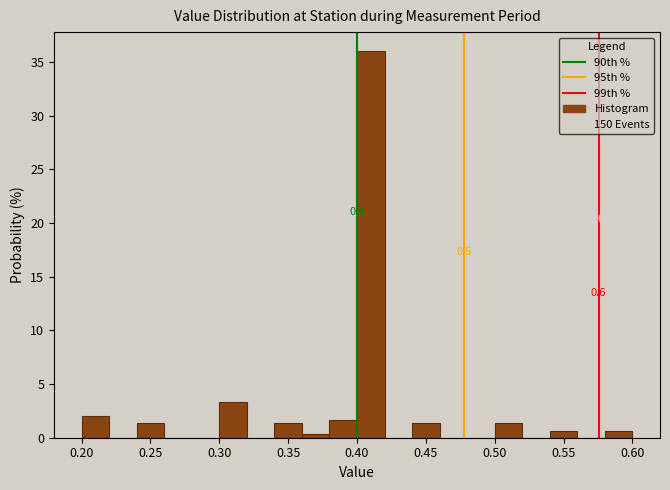

Over which range of the x-axis is the bar tallest?

0.40 to 0.42